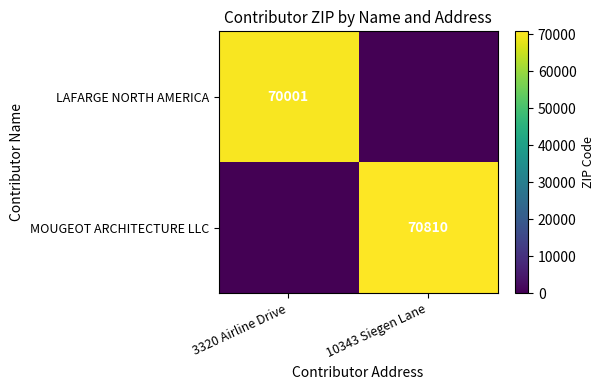

The MOUGEOT ARCHITECTURE LLC series shows 95197 at 10343 Siegen Lane. True or false?

False